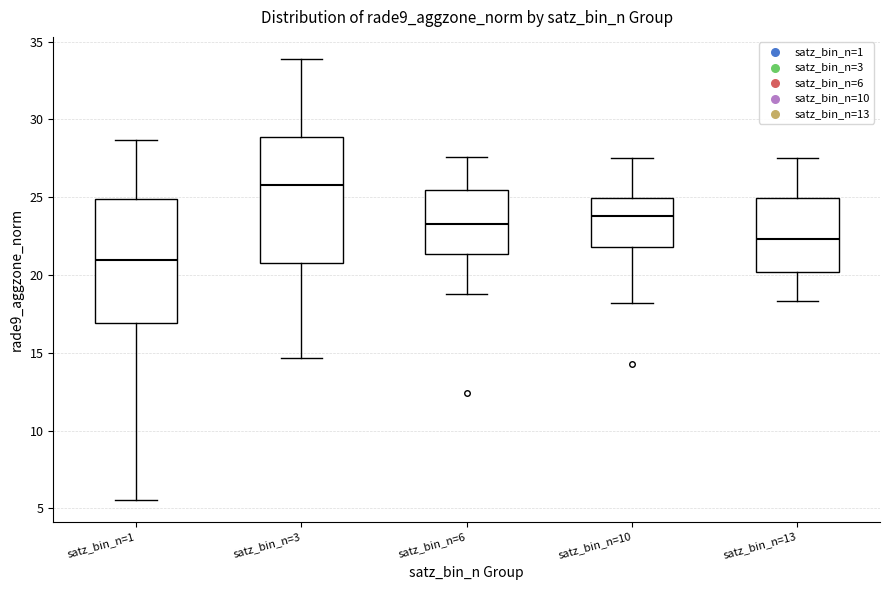

Which box's median line is the lowest?

satz_bin_n=1